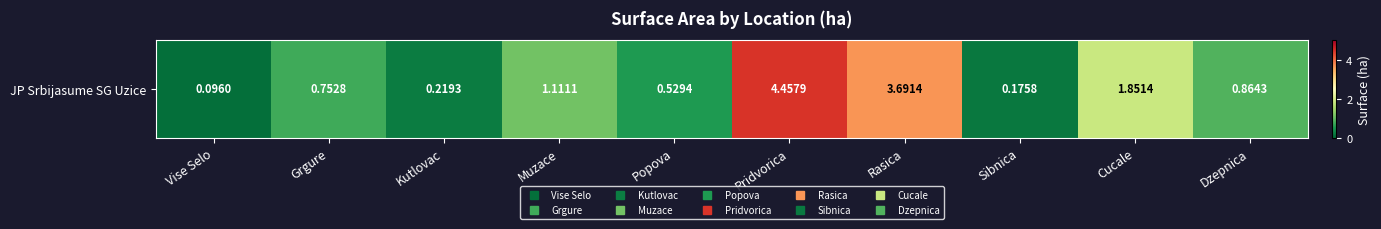

True or false: the data shows 0.2 at Sibnica.

True